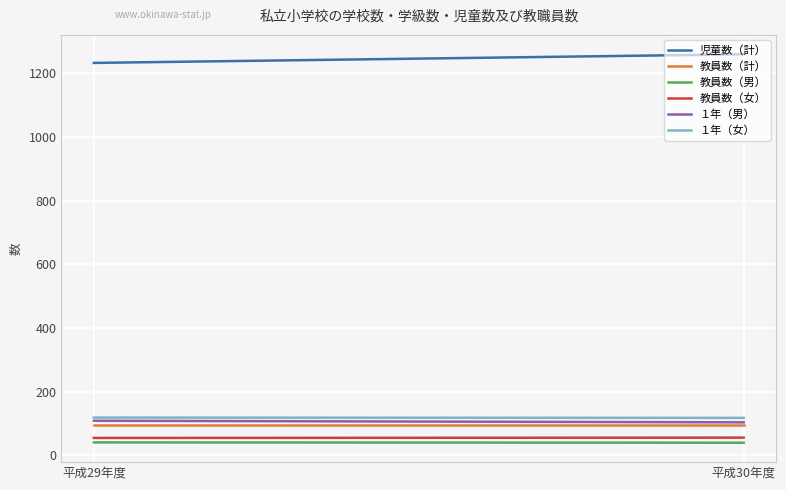

True or false: 教員数（男） and 教員数（計） intersect in this chart.

False